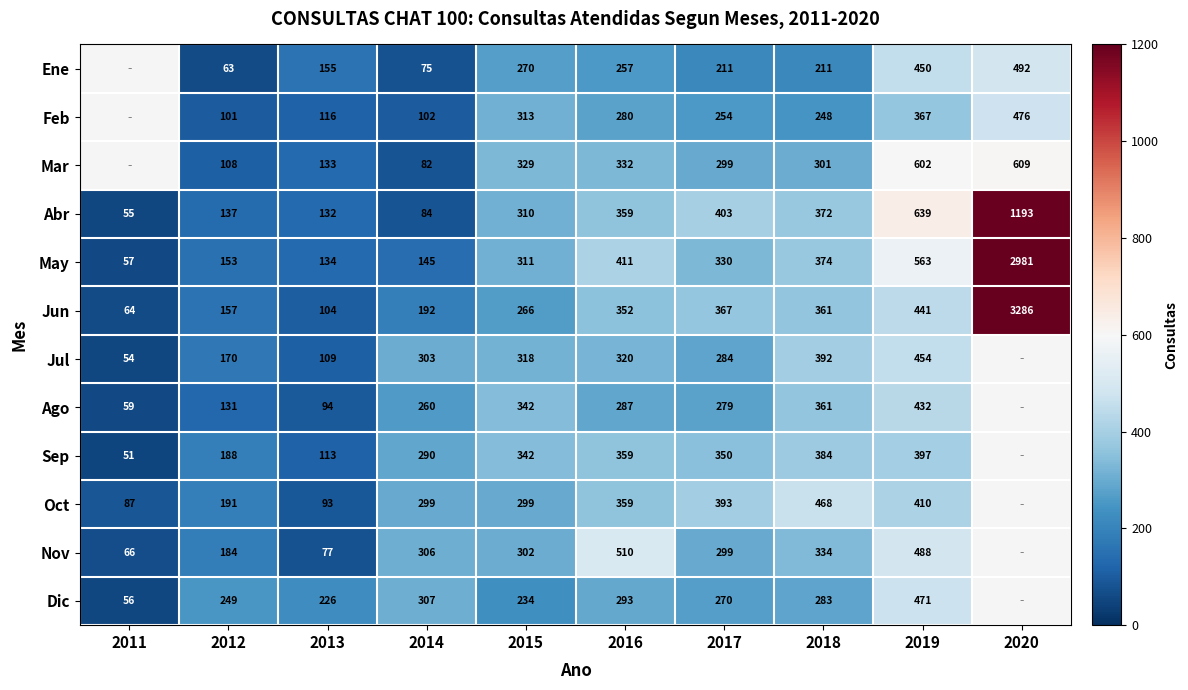

At 2013, list the series in order from largest to smallest.

Dic, Ene, May, Mar, Abr, Feb, Sep, Jul, Jun, Ago, Oct, Nov